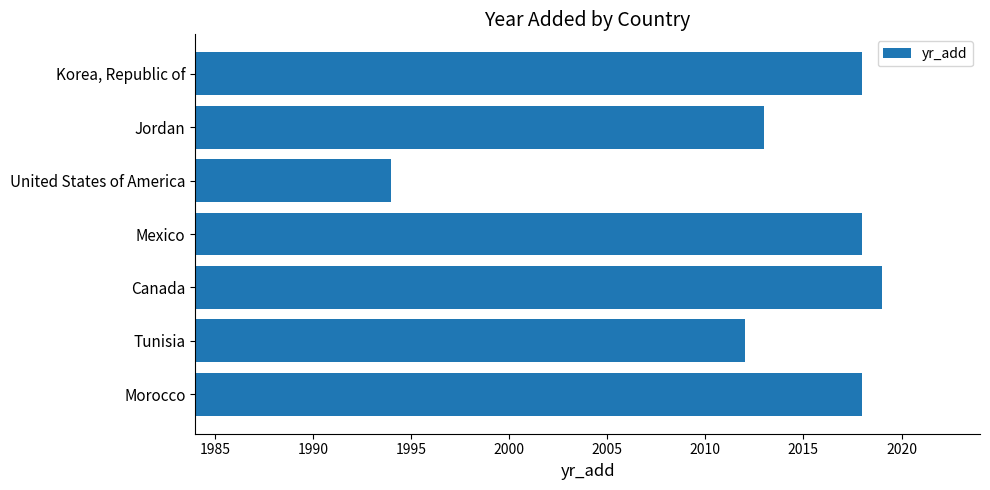

Reading top to bottom, list all the values displayed in this chart.

Korea, Republic of=2018	Jordan=2013	United States of America=1994	Mexico=2018	Canada=2019	Tunisia=2012	Morocco=2018